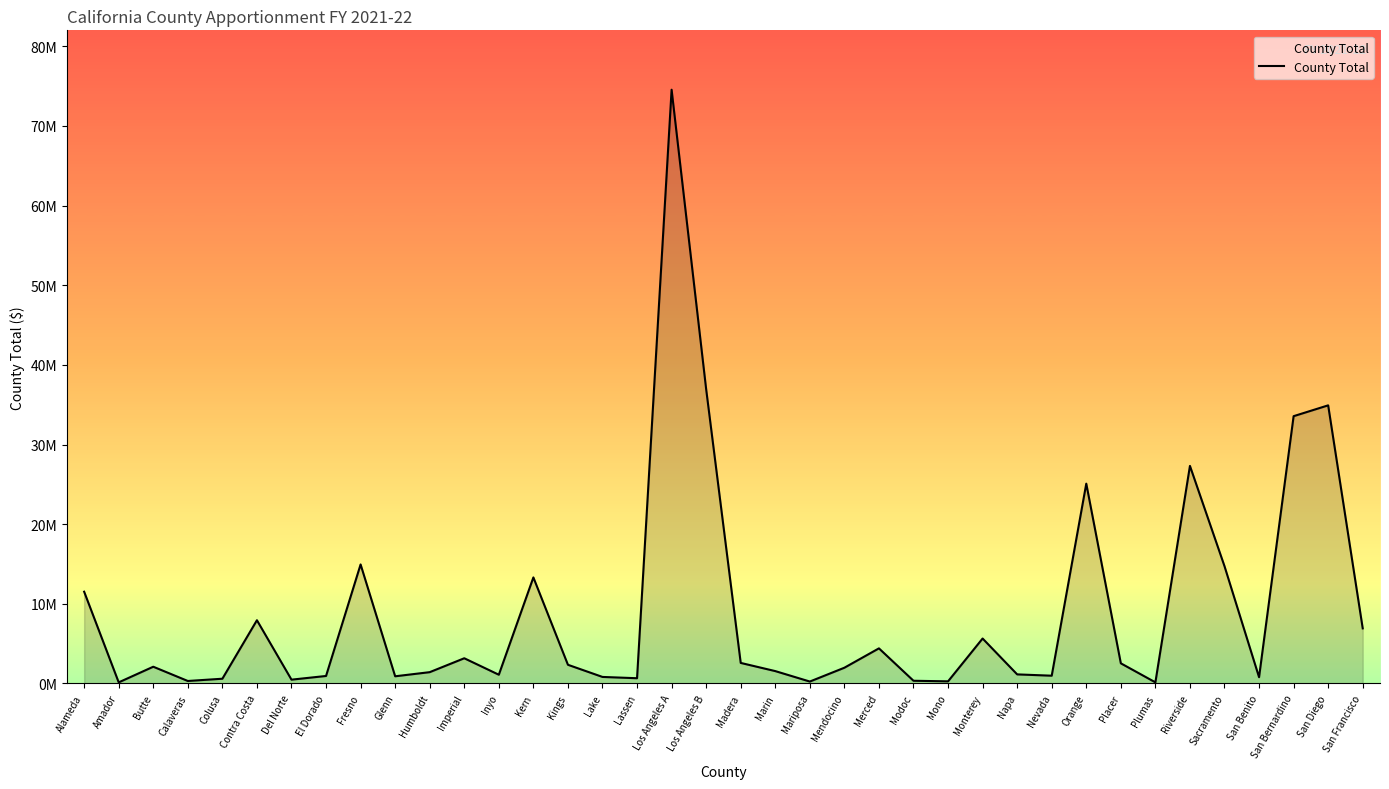

What is the difference between the maximum and minimum values?

74415650